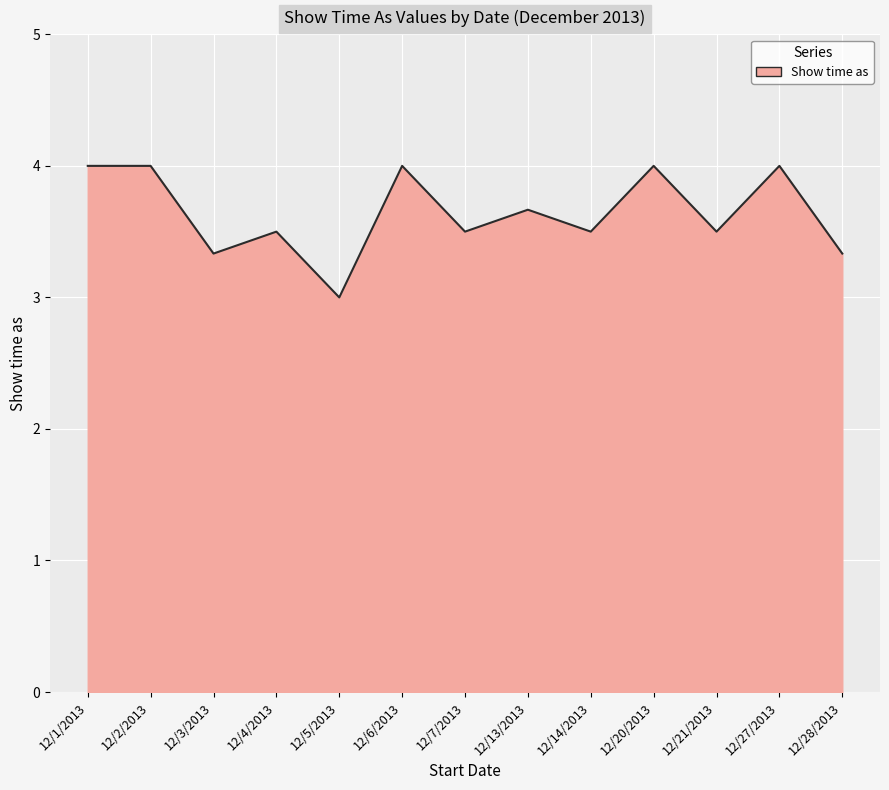

The chart shows a value of 0.7 at 12/3/2013. True or false?

False